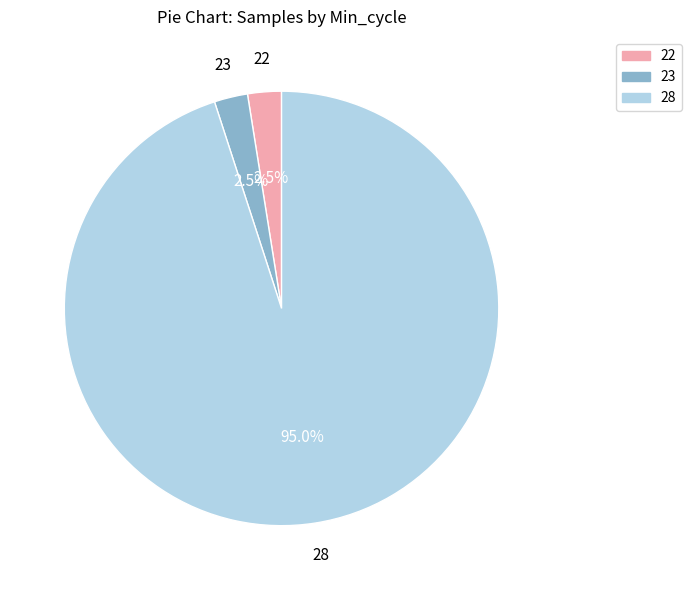

Is there any slice that represents more than half of the pie?

Yes